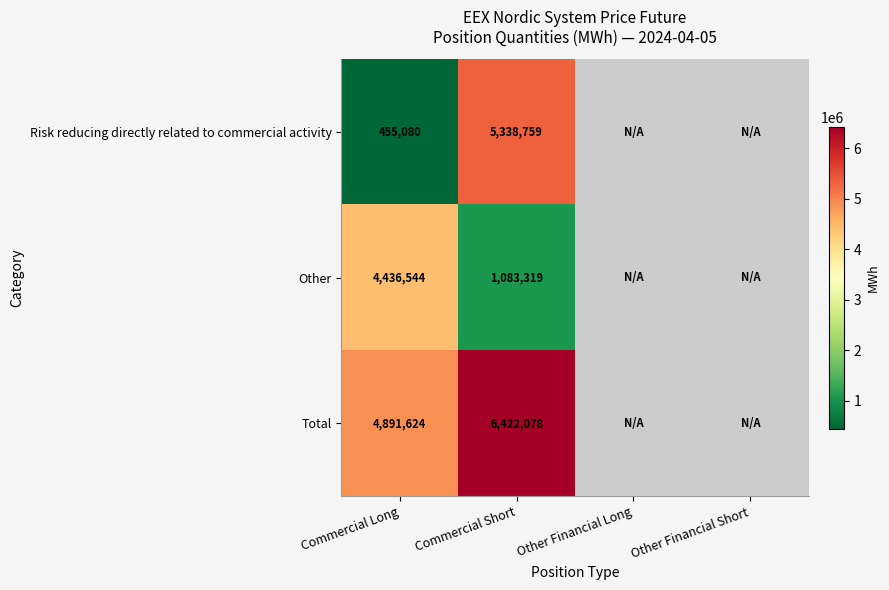

True or false: Total has a value of 2457103 at Commercial Long.

False